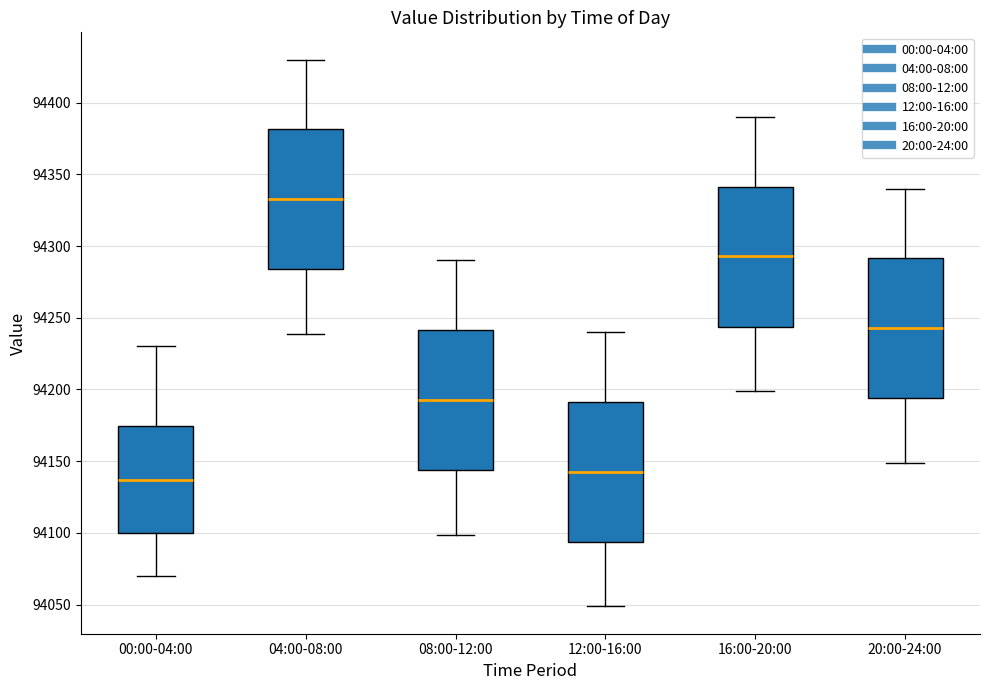

Where does the lower whisker of the box for 16:00-20:00 end on the y-axis? The values are not printed on the chart, so give them approximately, as read against the axis.

94200